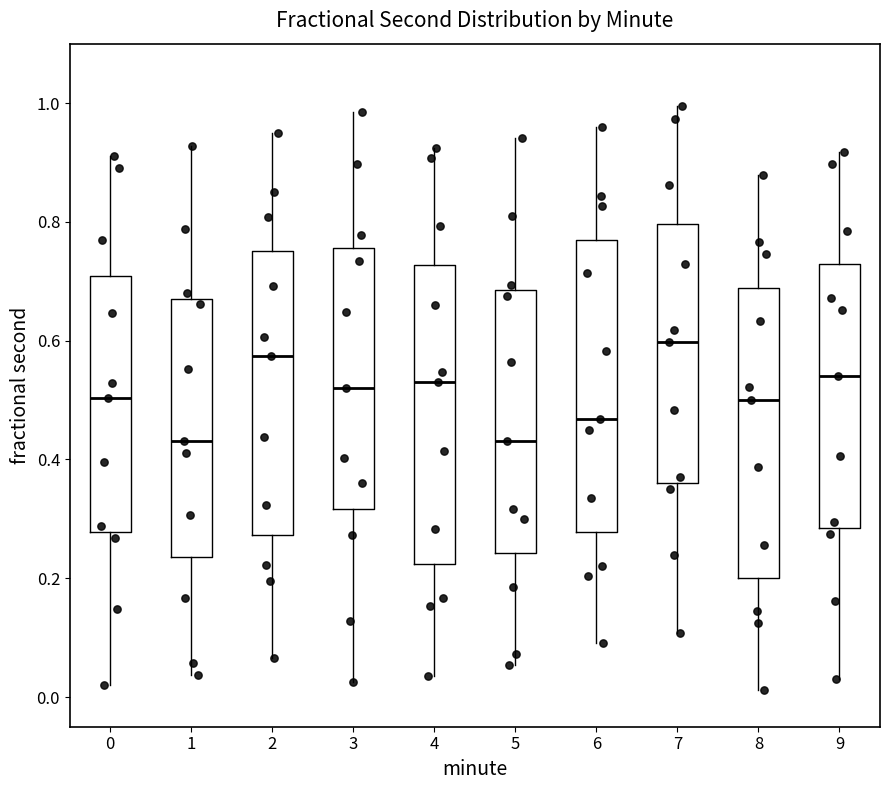

Where does the upper whisker of the box at x = 1 end on the y-axis? The values are not printed on the chart, so give them approximately, as read against the axis.

0.92